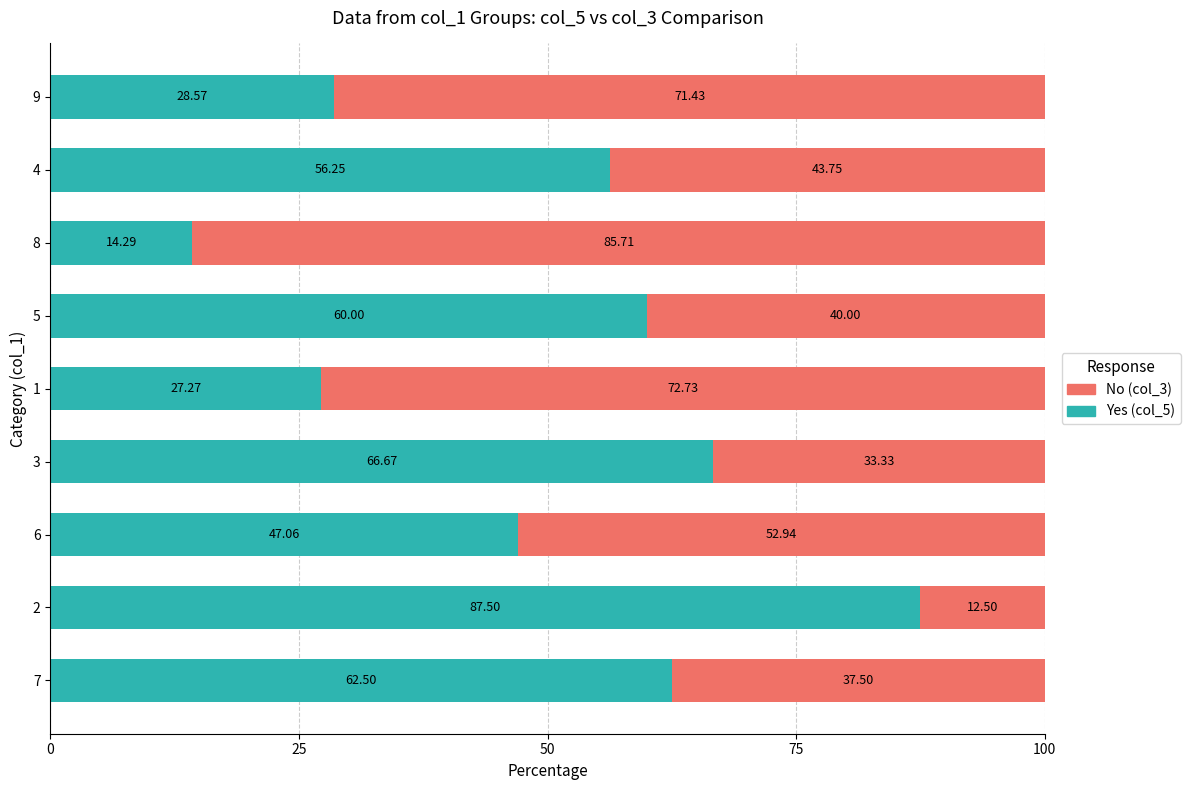

What is the total value across all series at 4?

100.0